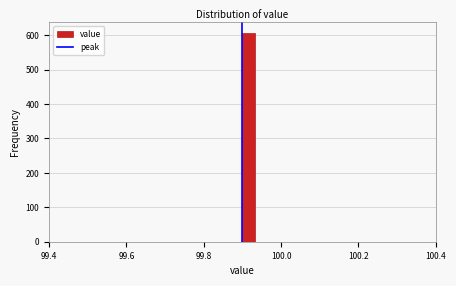

Read against the x-axis, roughly where is the centre of the tallest bar?

99.92